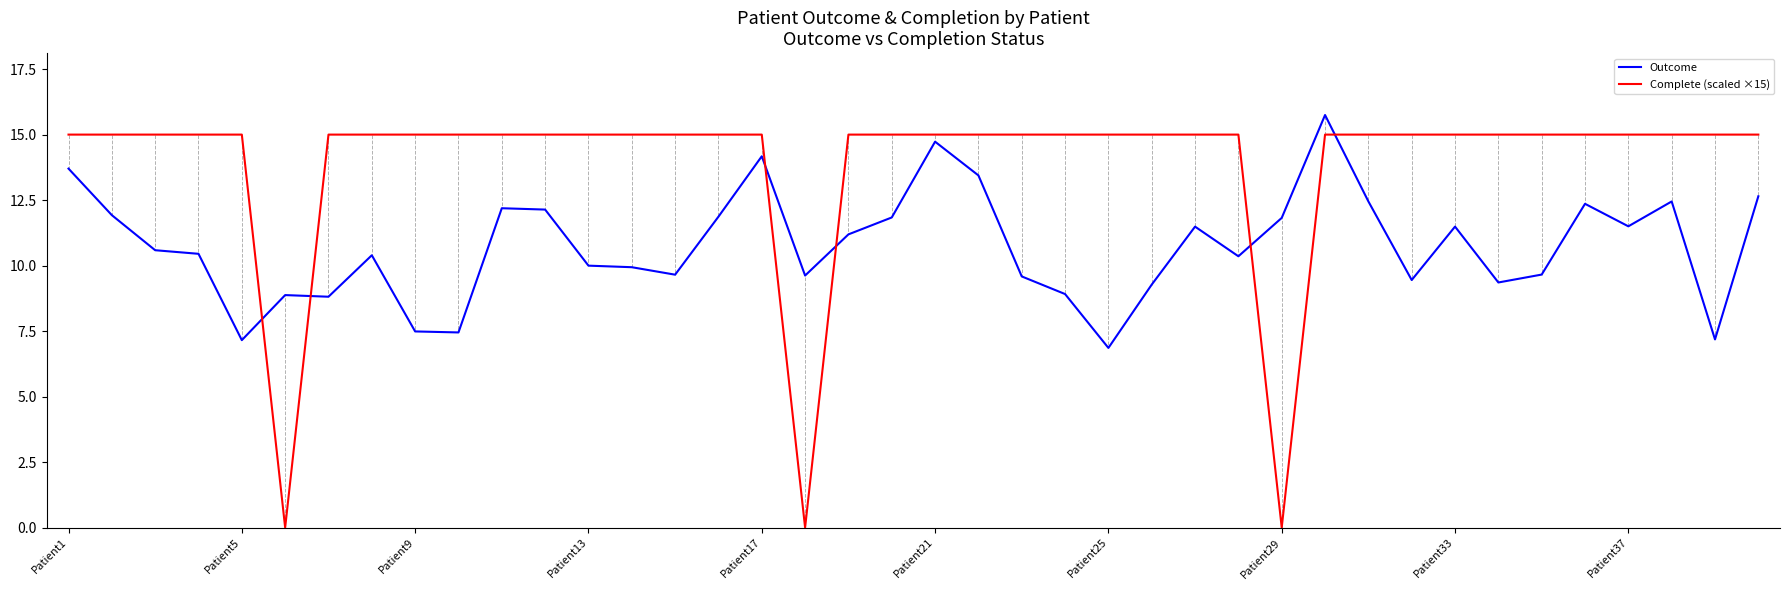

How many series are shown in this chart?

2